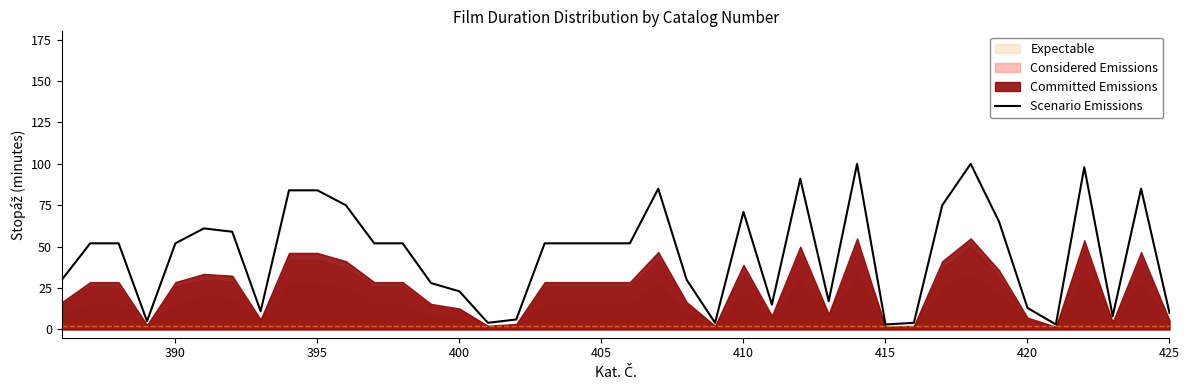

The Scenario Emissions series shows 84 at 395. True or false?

True